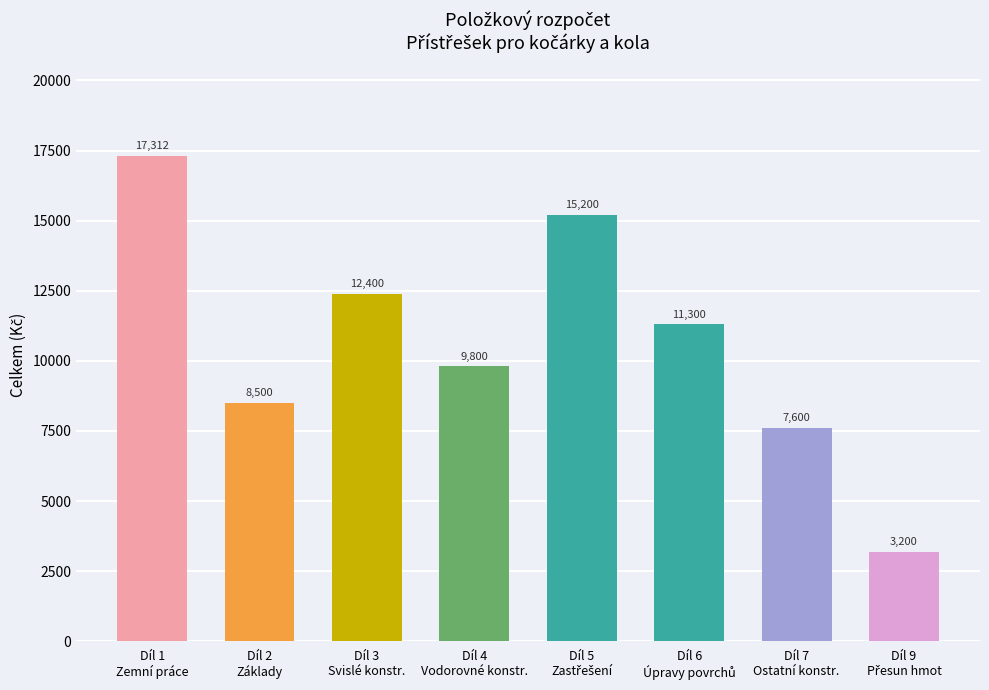

What is the difference between the second highest and second lowest values?

7600.0